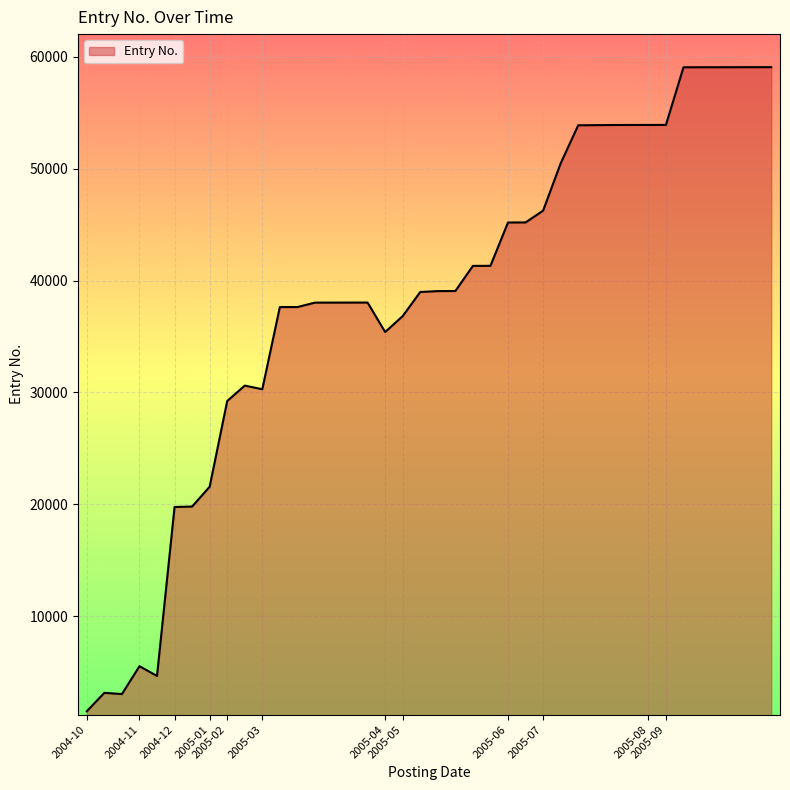

How many lines are shown in the chart?

1